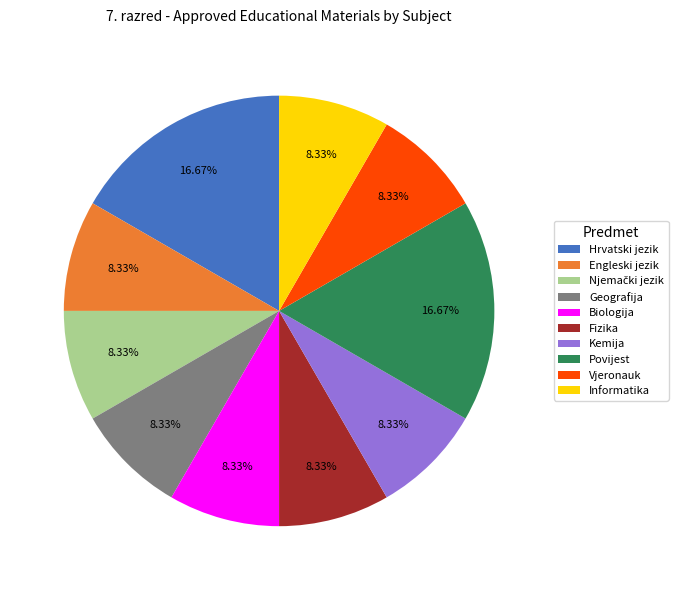

What percentage is the Geografija slice, to the nearest percent?

8%